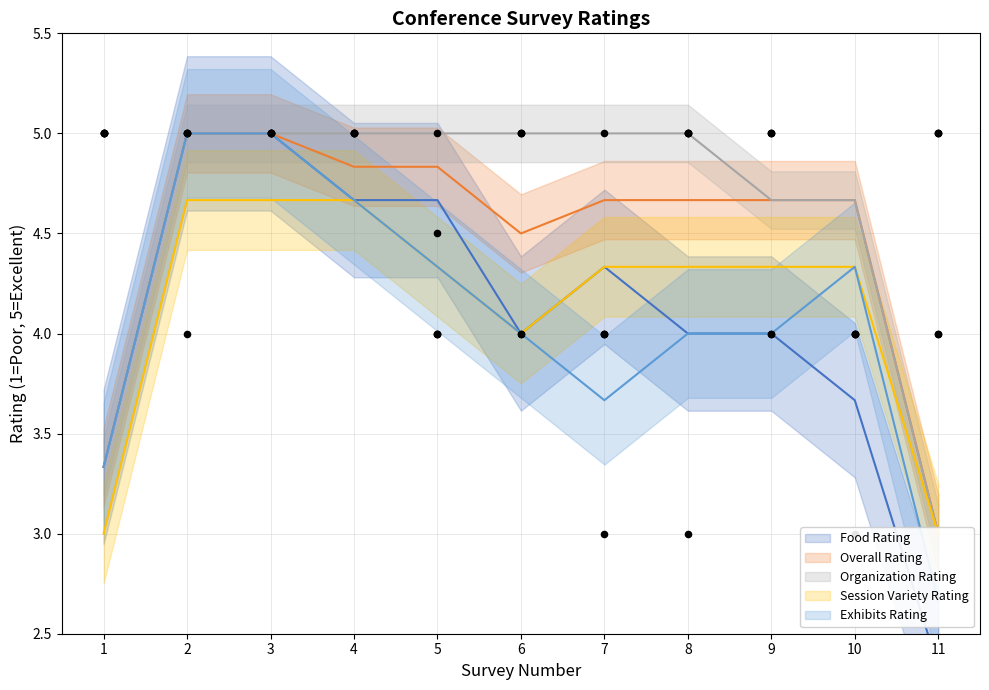

Is the value of Organization Rating at 9 greater than the value of Session Variety Rating at 5?

Yes